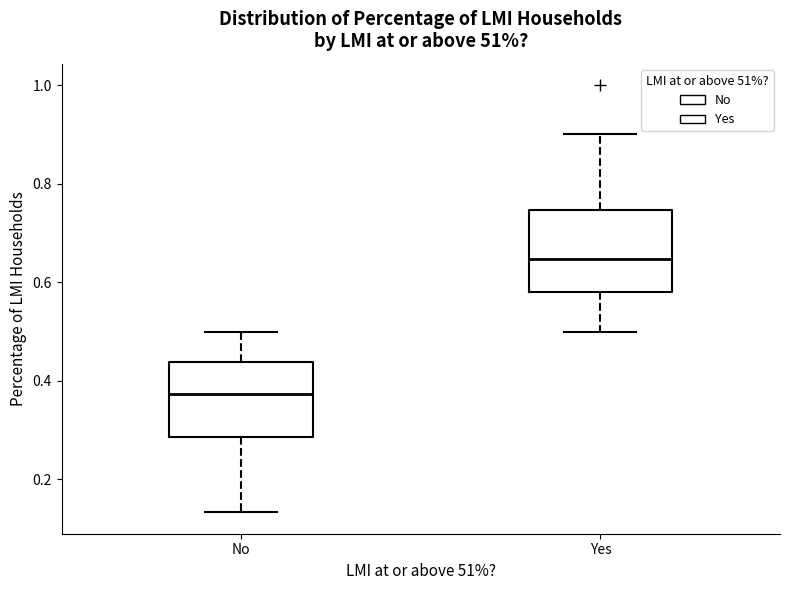

Reading left to right, transcribe this box plot: for each box, give where its median line is, the range the box spans, and where its two whiskers end, as read against the y-axis. The values are not printed on the chart, so give them approximately, as read against the axis.

No: median 0.38, box 0.28 to 0.44, whiskers 0.14 to 0.50
Yes: median 0.64, box 0.58 to 0.74, whiskers 0.50 to 0.90